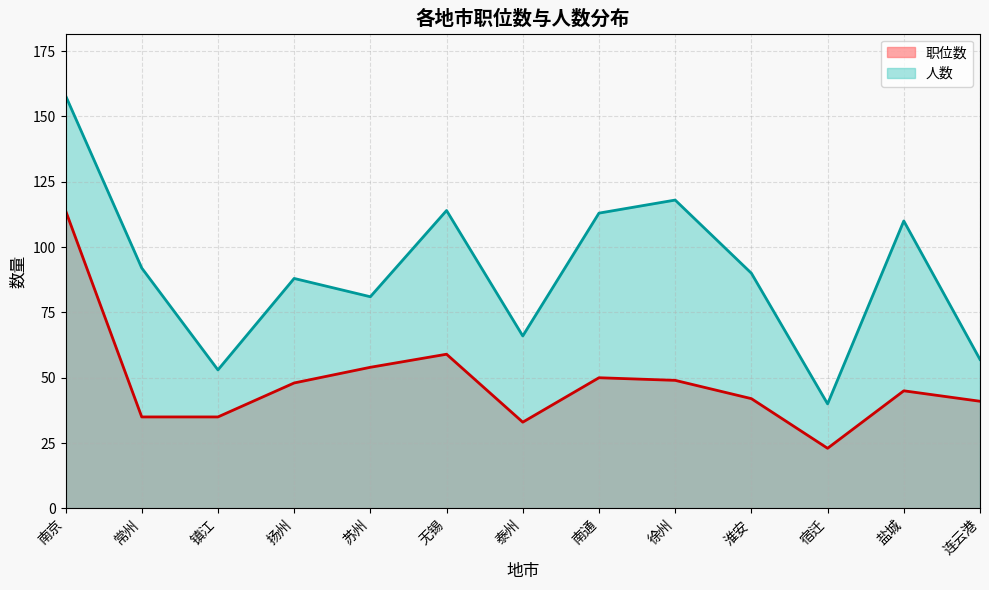

The 人数 series shows 92 at 常州. True or false?

True